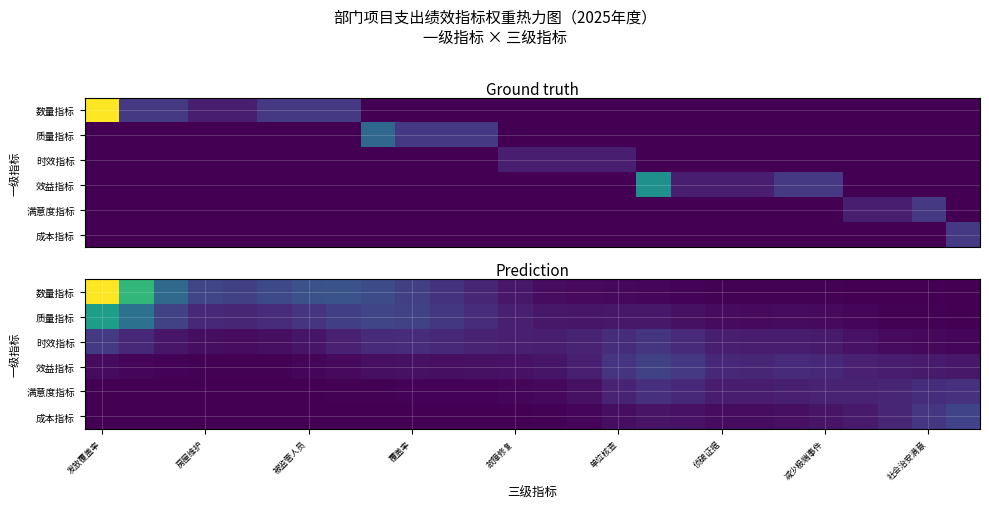

At which category is the sum across all series the highest?

发放覆盖率